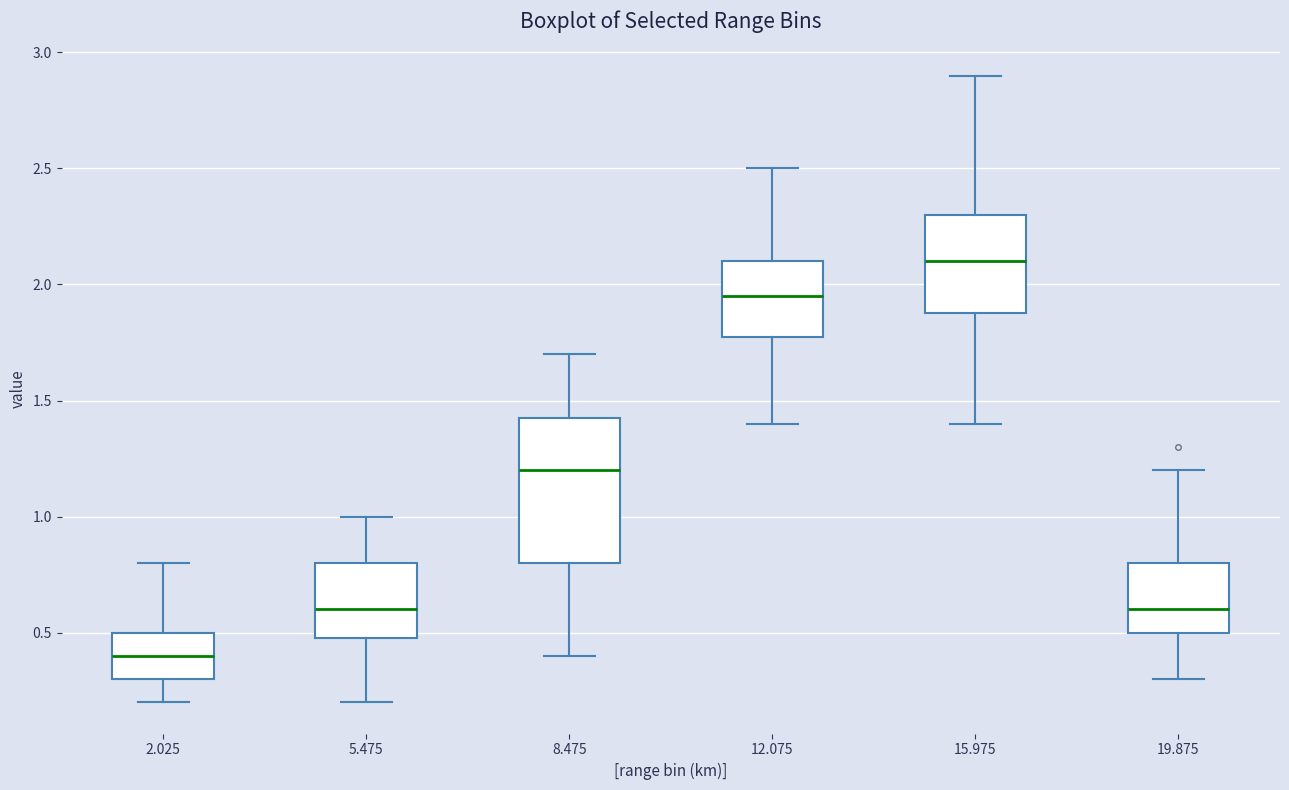

Reading left to right, transcribe this box plot: for each box, give where its median line is, the range the box spans, and where its two whiskers end, as read against the y-axis. The values are not printed on the chart, so give them approximately, as read against the axis.

2.025: median 0.40, box 0.30 to 0.50, whiskers 0.20 to 0.80
5.475: median 0.60, box 0.50 to 0.80, whiskers 0.20 to 1.00
8.475: median 1.20, box 0.80 to 1.45, whiskers 0.40 to 1.70
12.075: median 1.95, box 1.80 to 2.10, whiskers 1.40 to 2.50
15.975: median 2.10, box 1.90 to 2.30, whiskers 1.40 to 2.90
19.875: median 0.60, box 0.50 to 0.80, whiskers 0.30 to 1.20